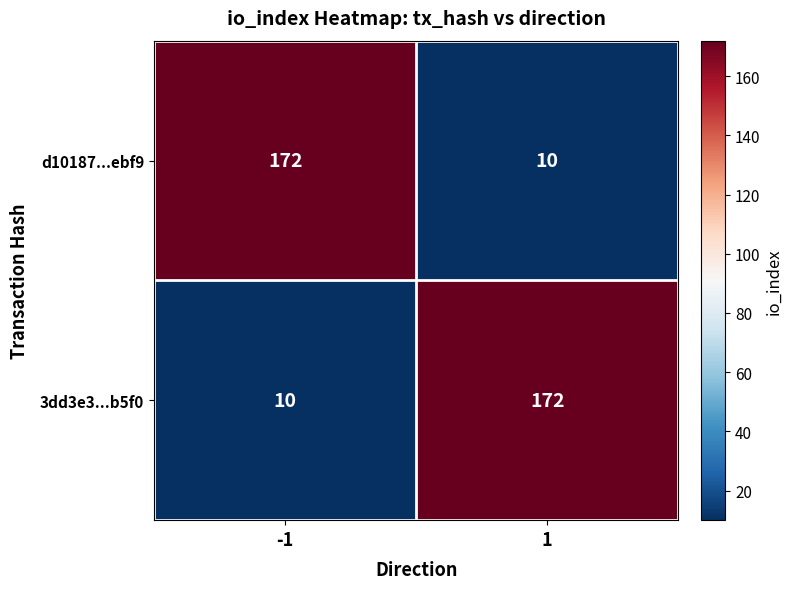

What is the spread (max minus min) of values at -1?

162